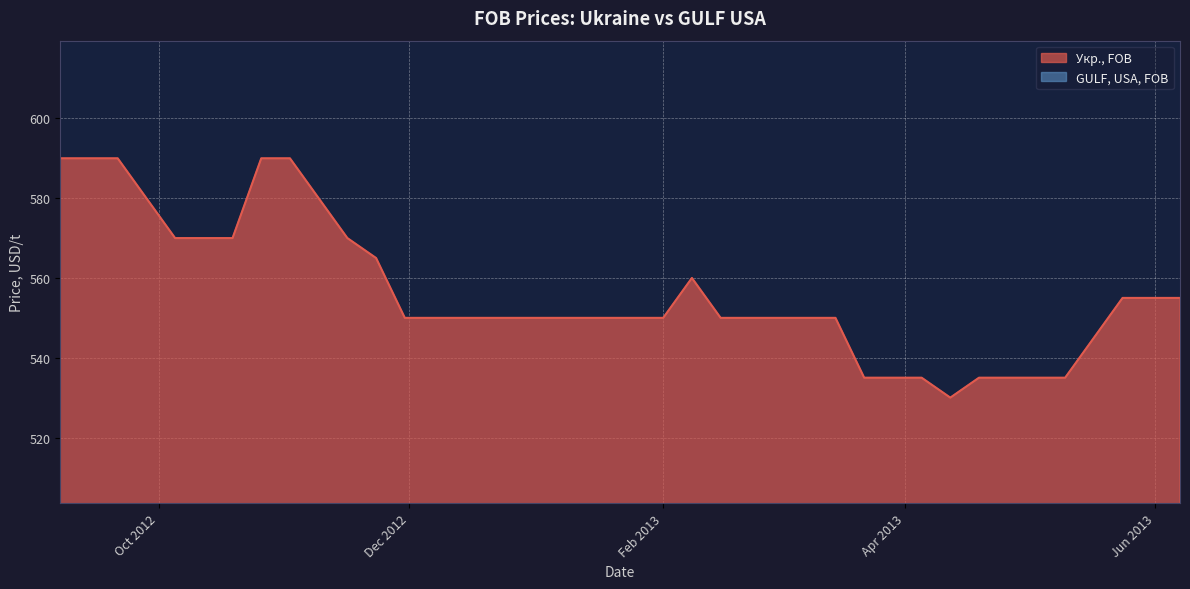

The chart shows a value of 550 at 2012-12-28. True or false?

True